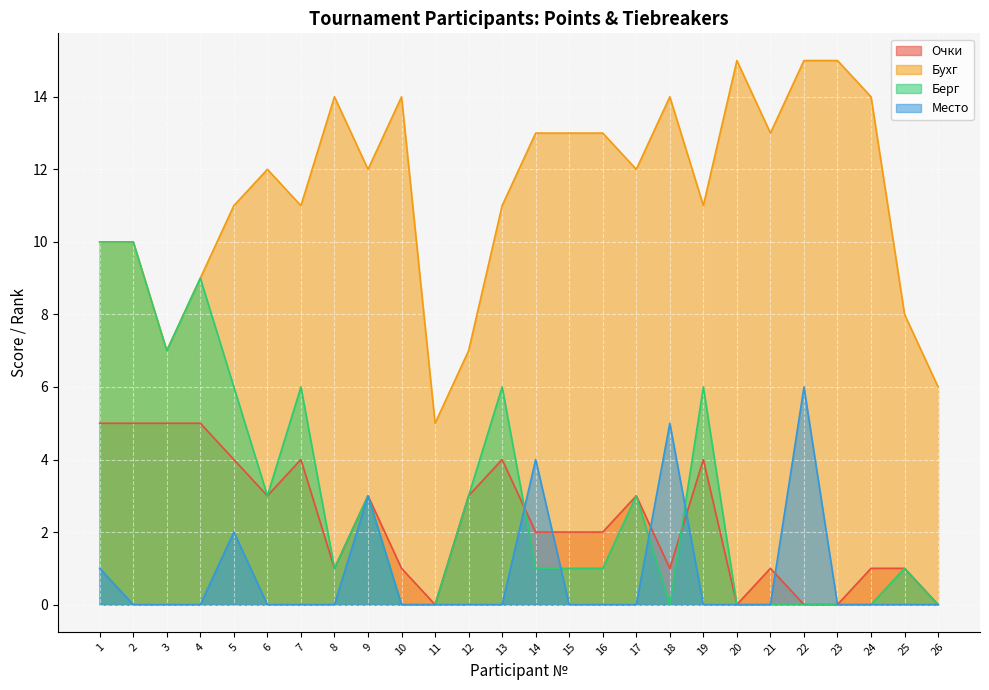

List the series in order of their peak value, highest first.

Бухг, Берг, Место, Очки